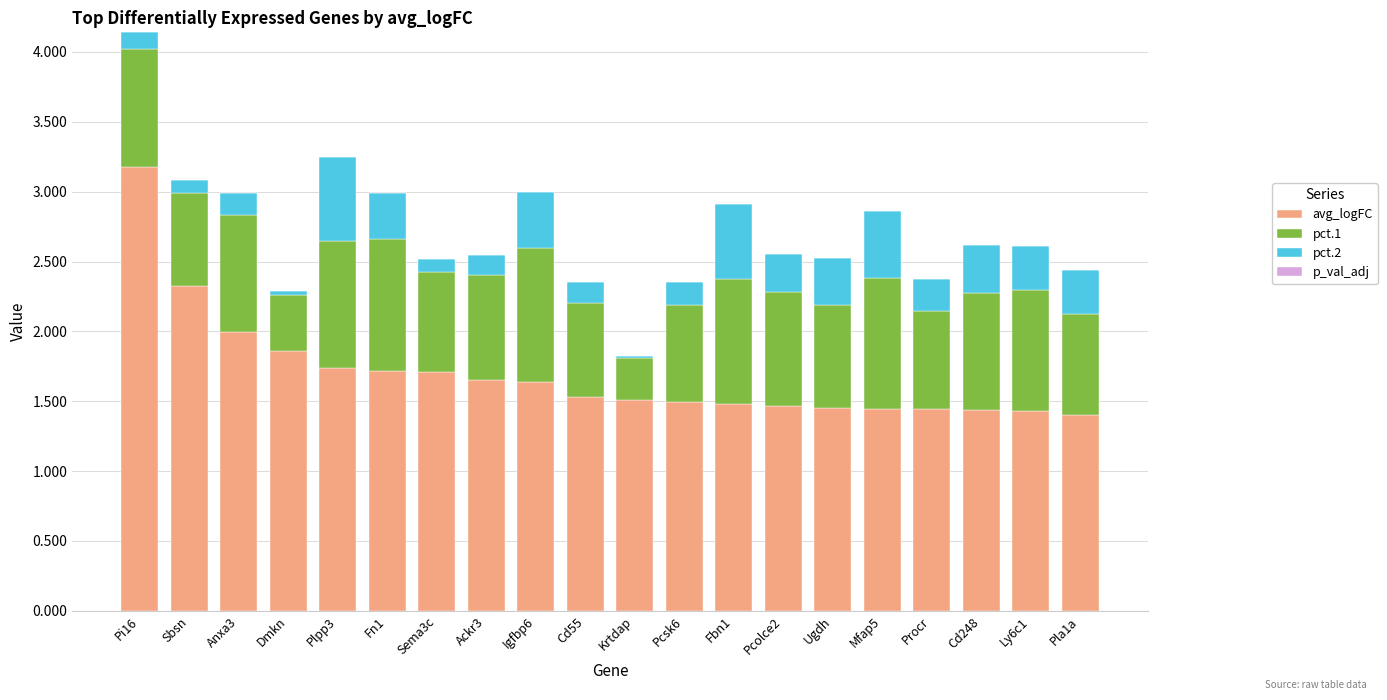

The avg_logFC series shows 1.4 at Procr. True or false?

True